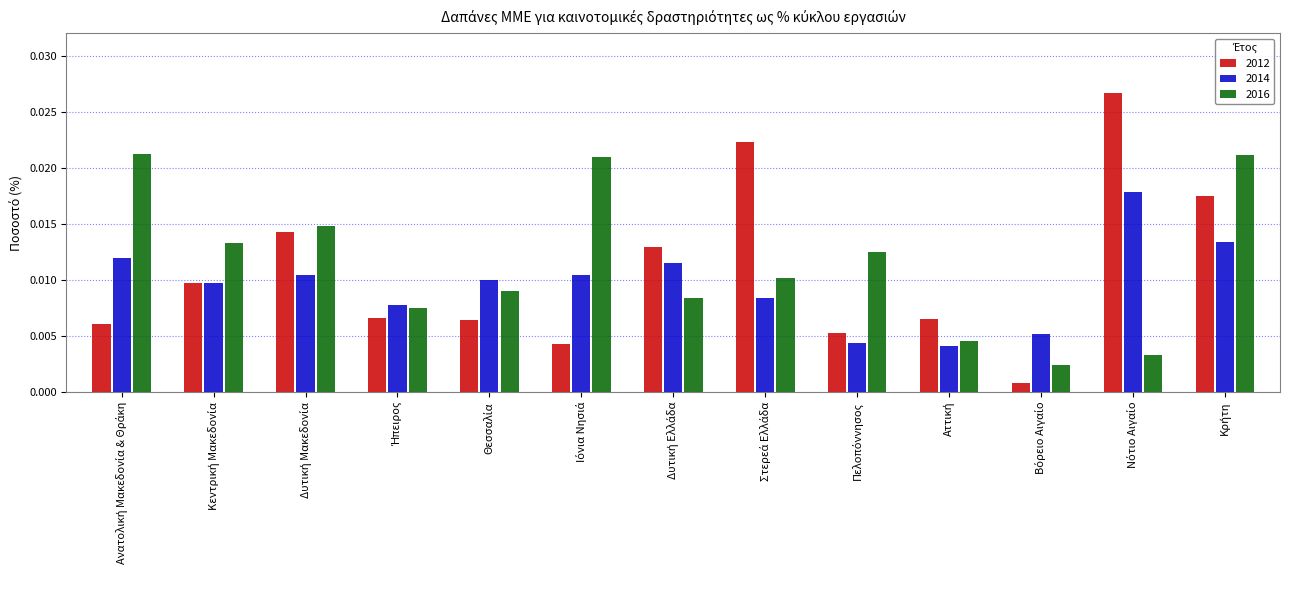

Which series has the largest range (max minus min)?

2012